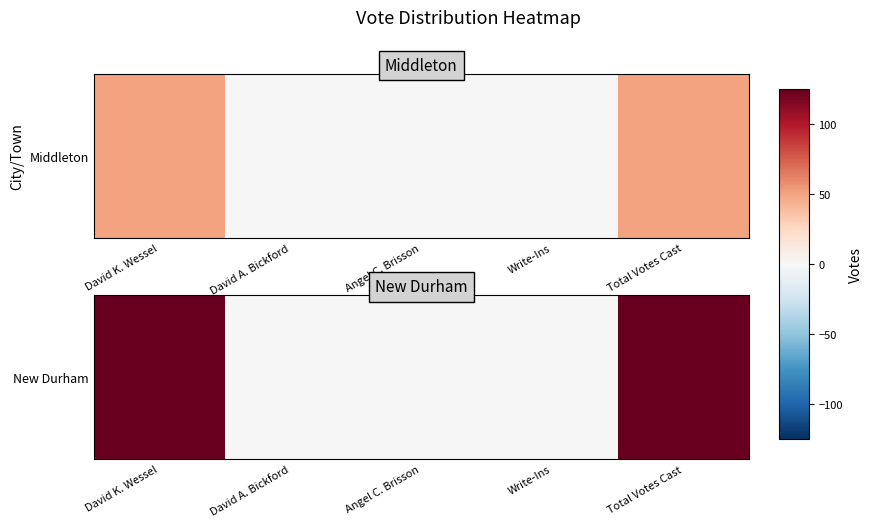

At which label is the value closest to 62?

David A. Bickford